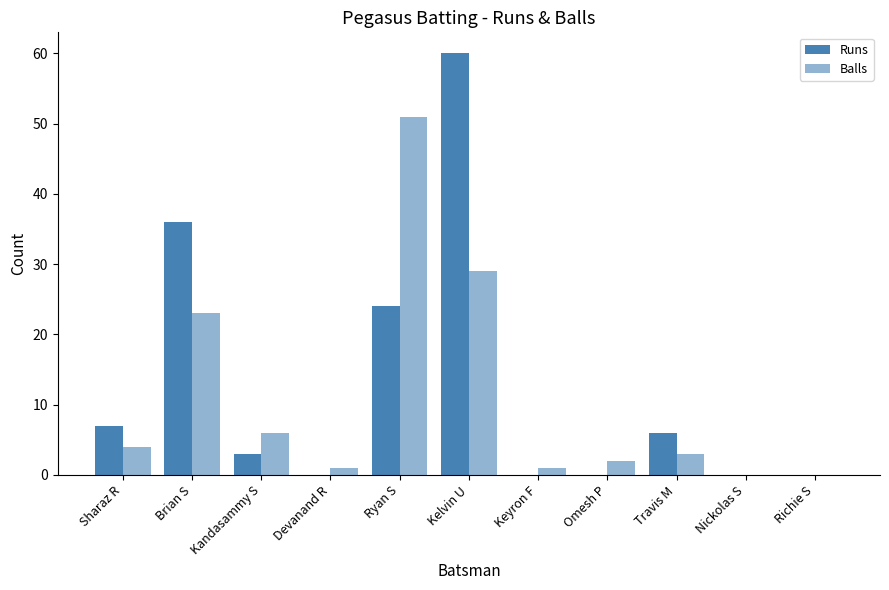

Does the chart contain stacked bars?

No